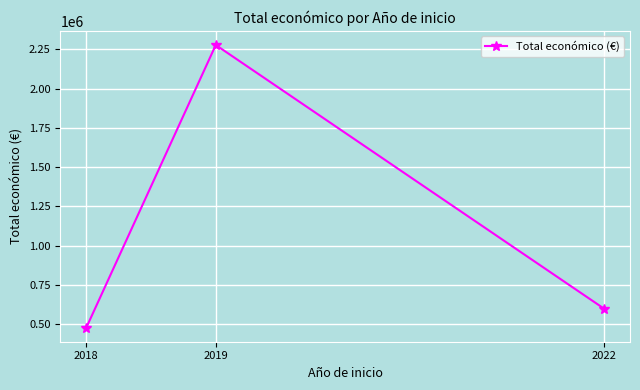

What is the average value?

1118856